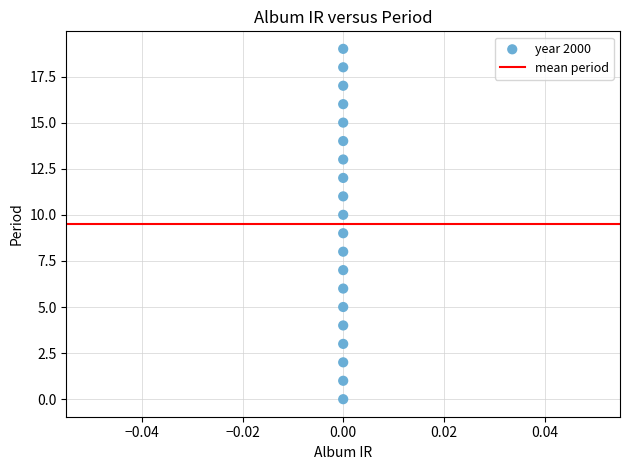

What is the range of Y values (max minus min)?

19